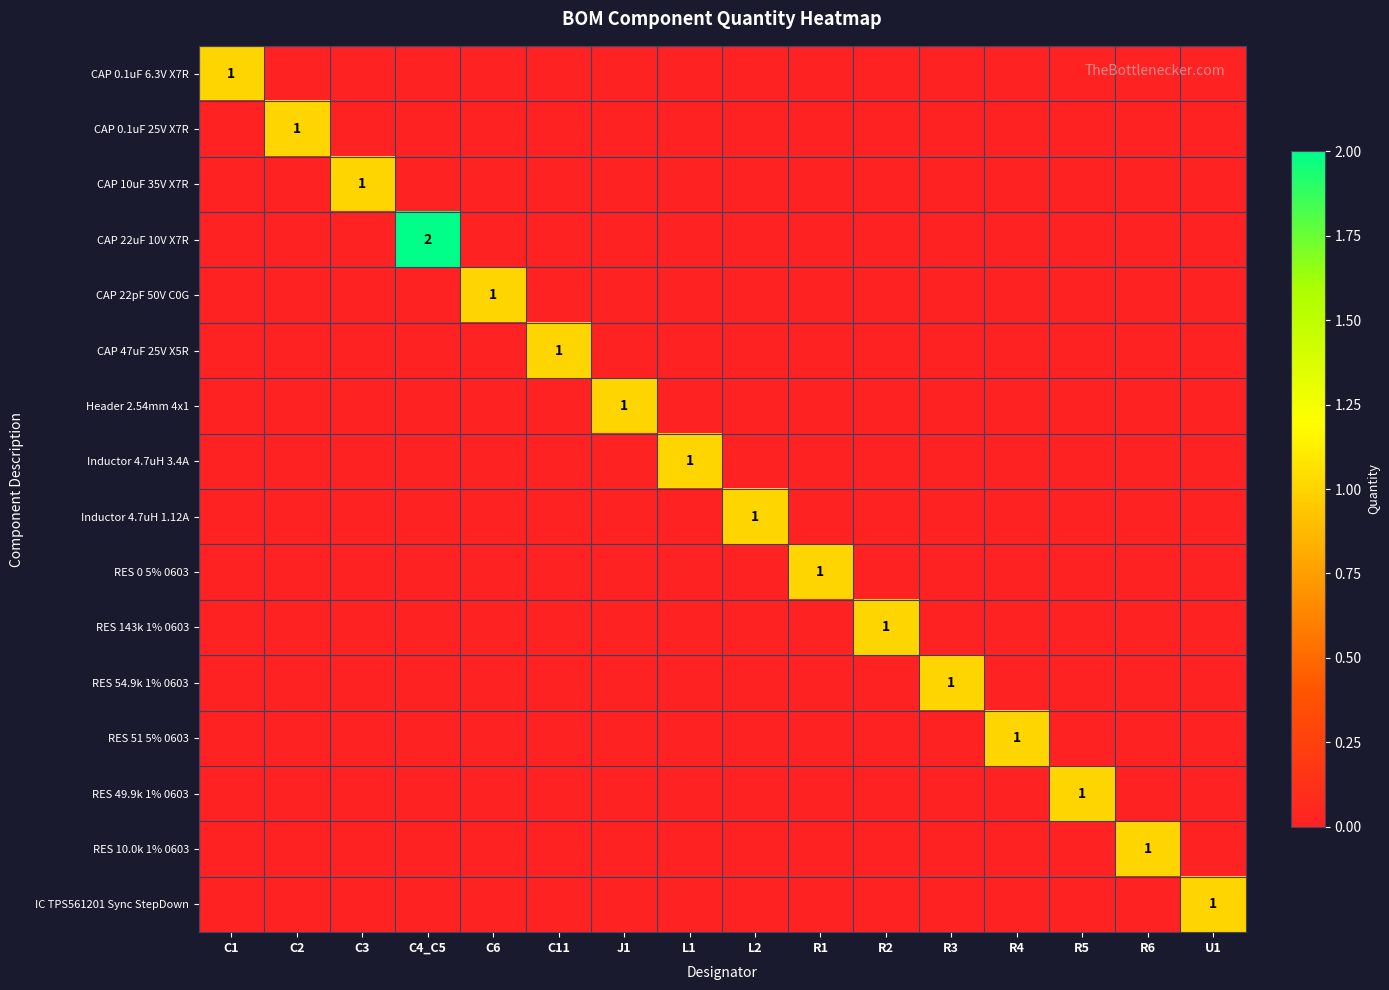

What is the total value across all series at U1?

1